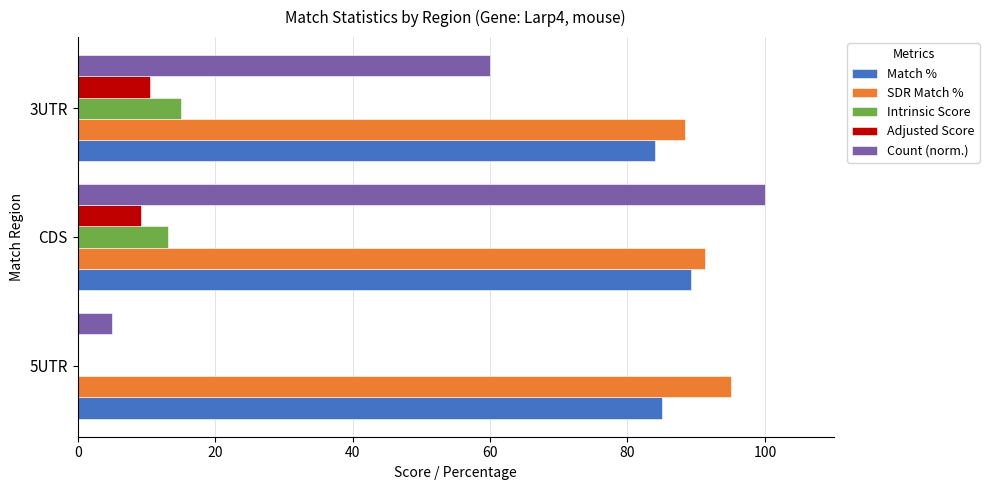

Count the number of categories in the chart.

3